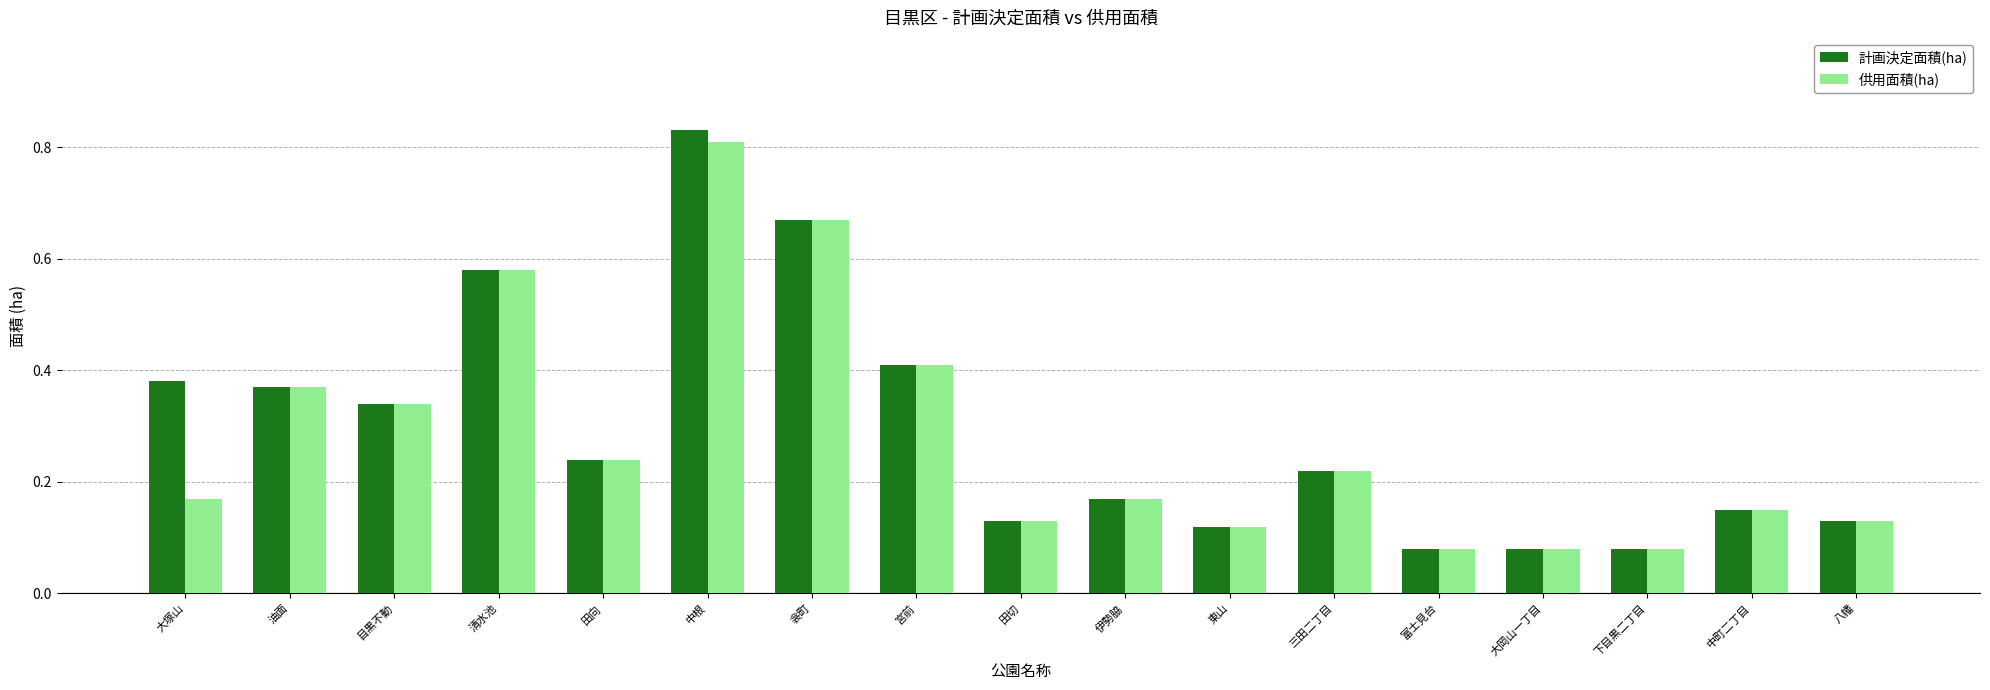

List the series in order of their peak value, highest first.

計画決定面積(ha), 供用面積(ha)